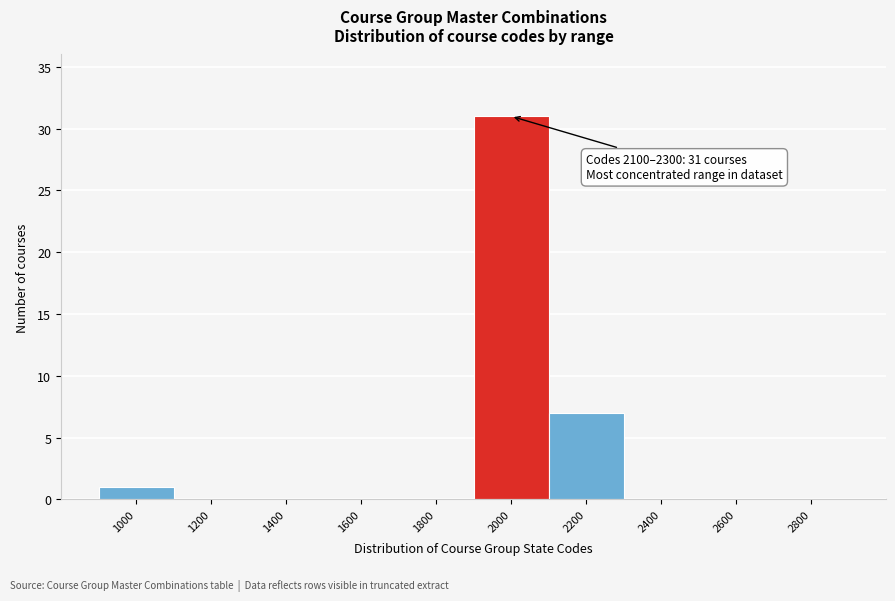

Reading left to right, transcribe all the data shown in this chart.

1000=1	1200=0	1400=0	1600=0	1800=0	2000=31	2200=7	2400=0	2600=0	2800=0